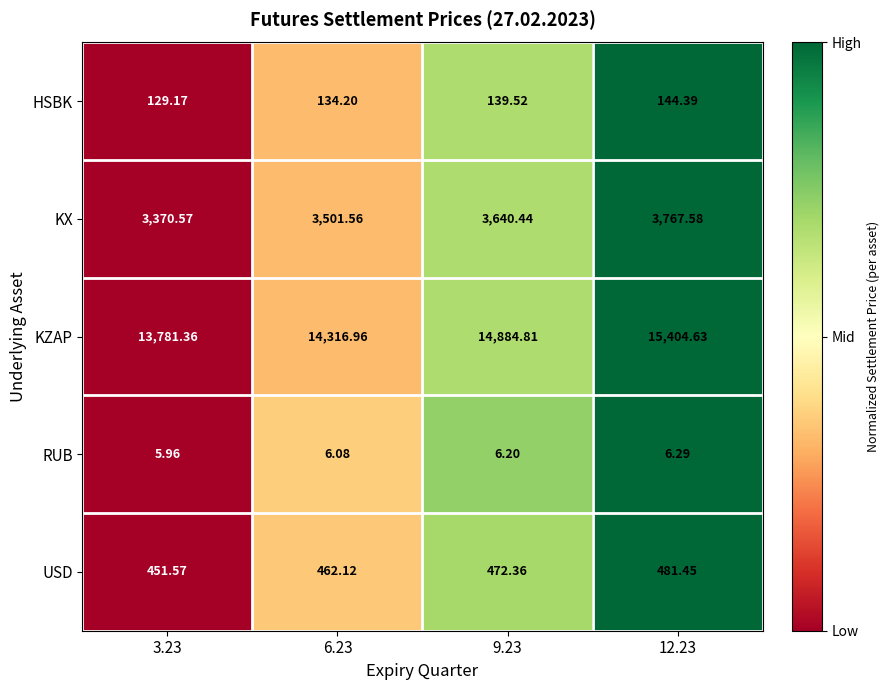

List the series in order of their peak value, lowest first.

RUB, HSBK, USD, KX, KZAP